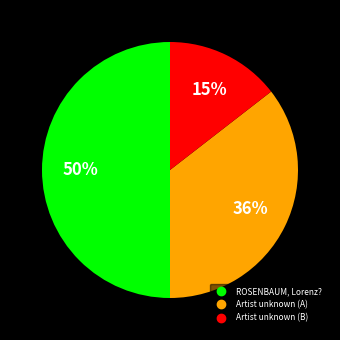

How many slices are in this pie chart?

3